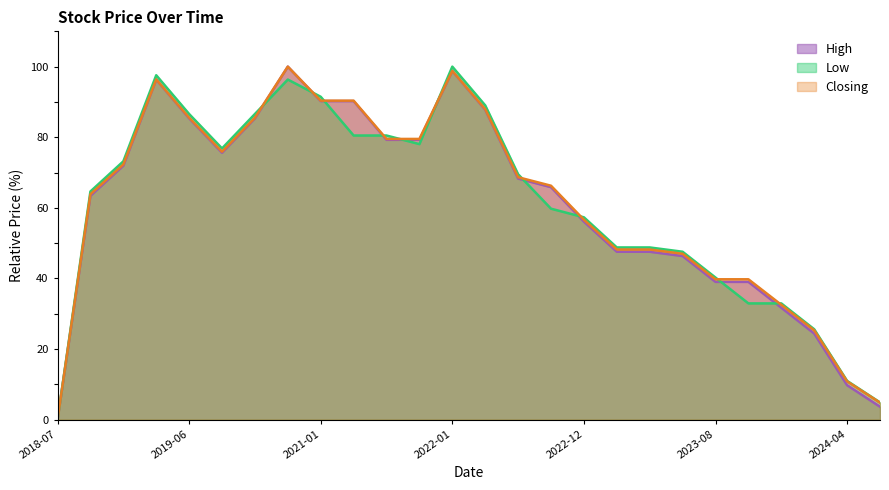

What is the difference between the second highest and minimum values in the High series?

98.8